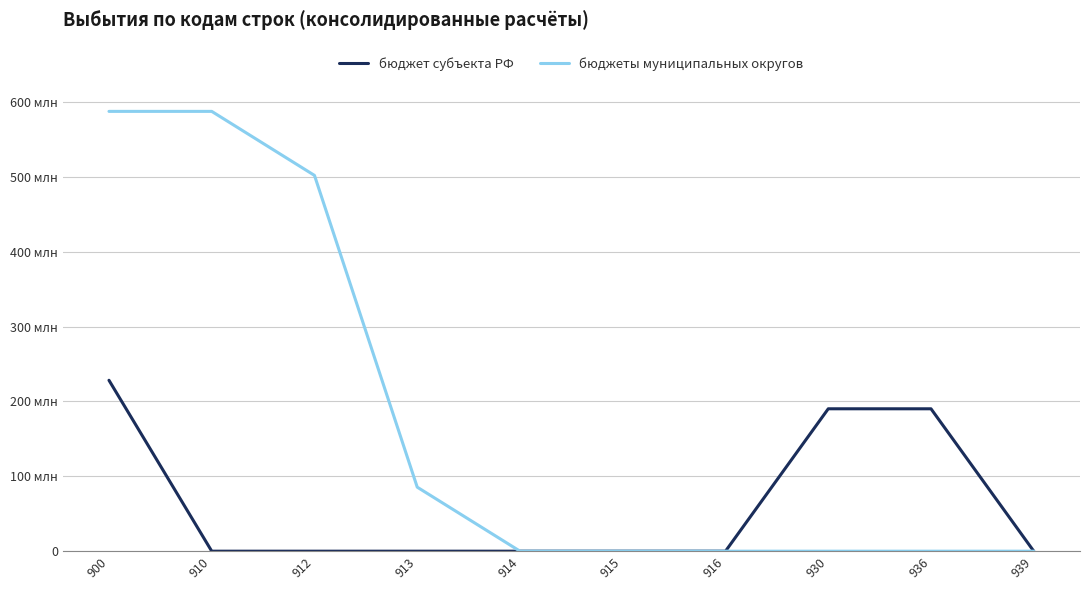

What are all the series names shown in the legend?

бюджет субъекта РФ, бюджеты муниципальных округов